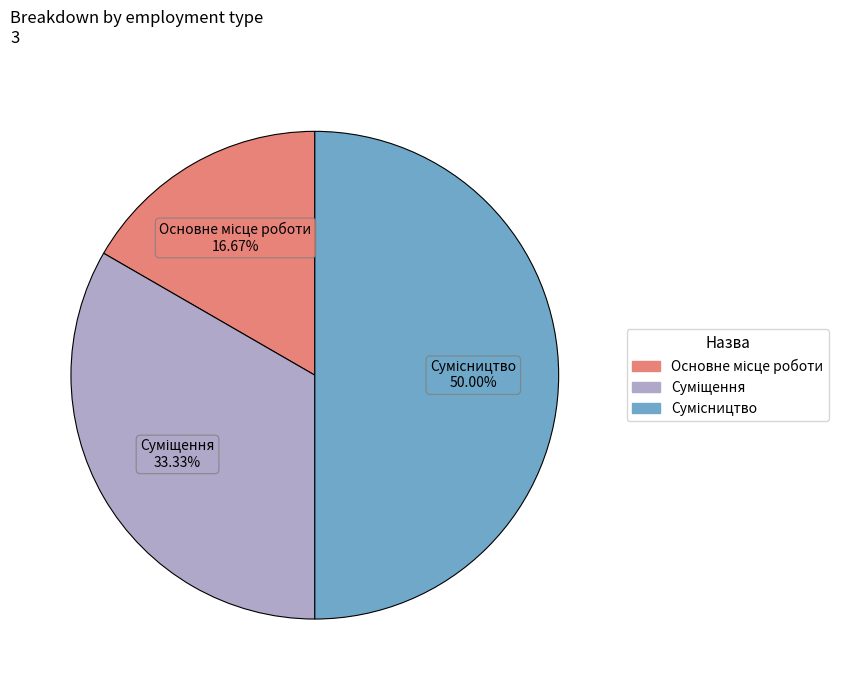

How many segments does this pie chart have?

3